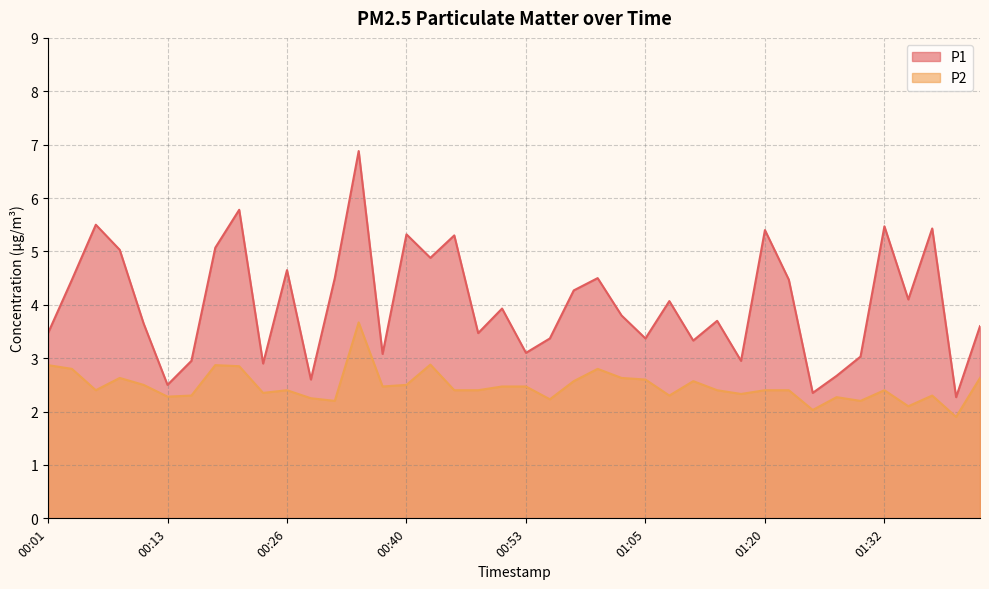

What is the sum of the P1 values at 00:23 and 00:06?

8.4